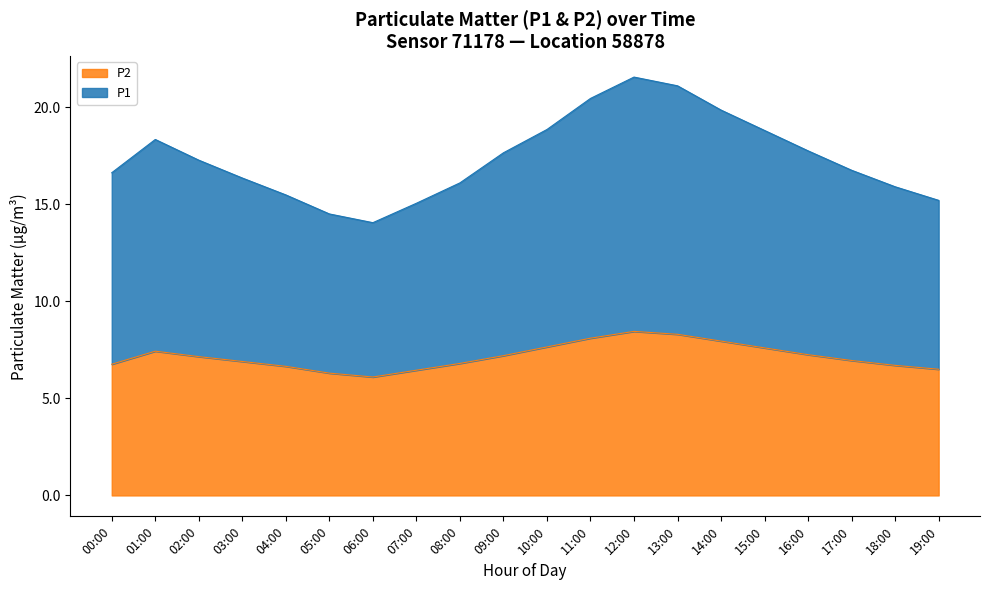

True or false: P2 has a value of 5.3 at 10:00.

False